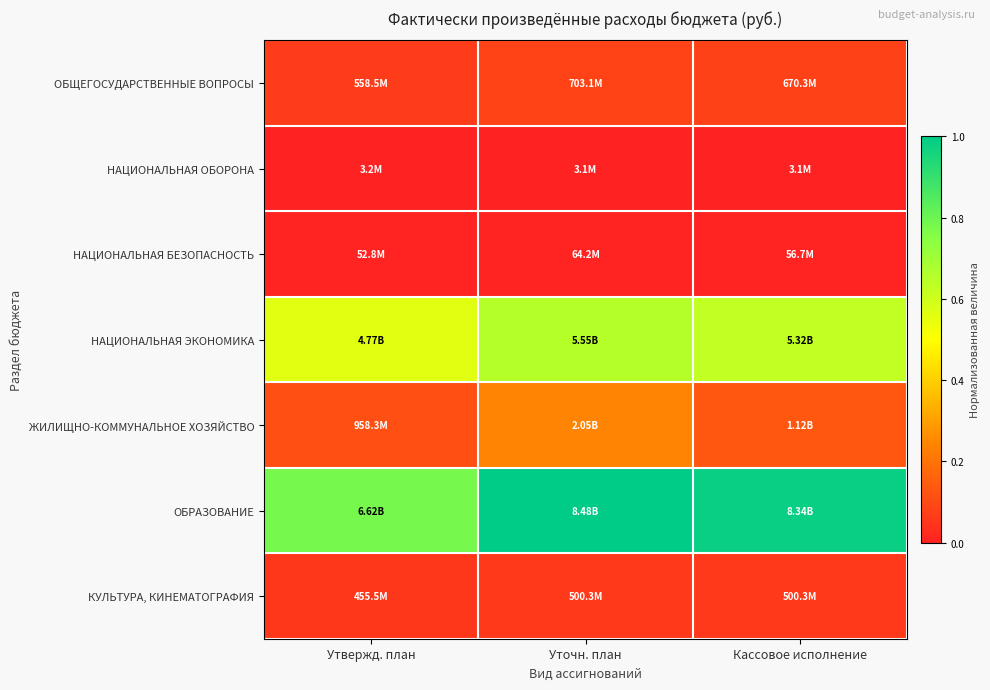

Reading right to left, what are all the values shown in this chart?

ОБЩЕГОСУДАРСТВЕННЫЕ ВОПРОСЫ: Кассовое исполнение=0.1	Уточн. план=0.1	Утвержд. план=0.1
НАЦИОНАЛЬНАЯ ОБОРОНА: Кассовое исполнение=0.0	Уточн. план=0.0	Утвержд. план=0.0
НАЦИОНАЛЬНАЯ БЕЗОПАСНОСТЬ: Кассовое исполнение=0.0	Уточн. план=0.0	Утвержд. план=0.0
НАЦИОНАЛЬНАЯ ЭКОНОМИКА: Кассовое исполнение=0.6	Уточн. план=0.7	Утвержд. план=0.6
ЖИЛИЩНО-КОММУНАЛЬНОЕ ХОЗЯЙСТВО: Кассовое исполнение=0.1	Уточн. план=0.2	Утвержд. план=0.1
ОБРАЗОВАНИЕ: Кассовое исполнение=1.0	Уточн. план=1.0	Утвержд. план=0.8
КУЛЬТУРА, КИНЕМАТОГРАФИЯ: Кассовое исполнение=0.1	Уточн. план=0.1	Утвержд. план=0.1